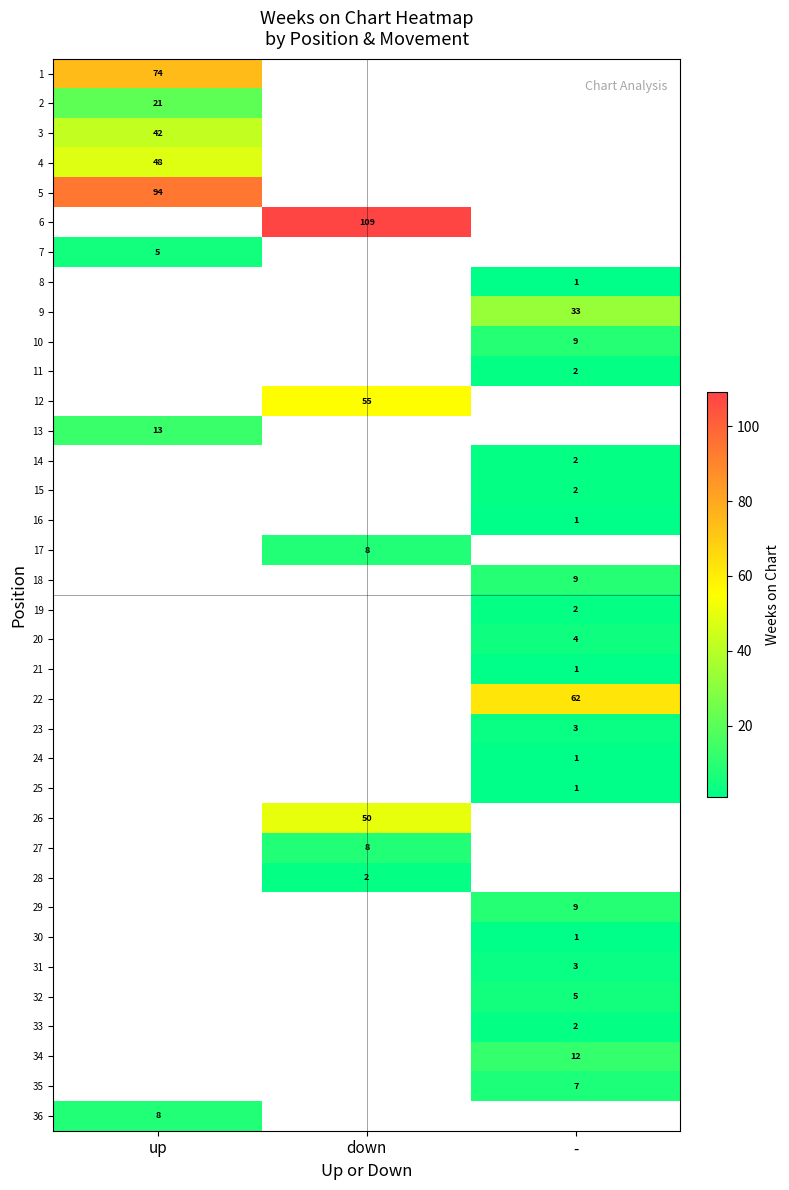

The 13 series shows 13 at up. True or false?

True